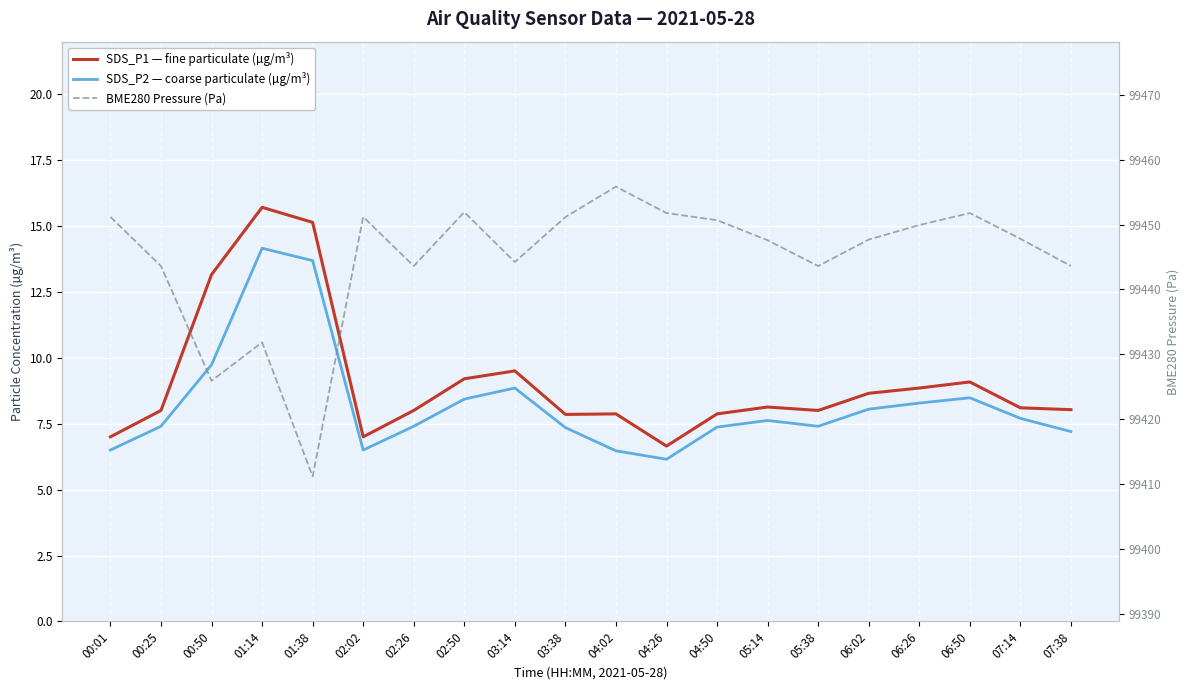

Reading right to left, extract all data points from this chart.

SDS_P1 — fine particulate (µg/m³): 8.0	8.1	9.1	8.8	8.7	8.0	8.1	7.9	6.7	7.9	7.8	9.5	9.2	8.0	7.0	15.1	15.7	13.2	8.0	7.0
SDS_P2 — coarse particulate (µg/m³): 7.2	7.7	8.5	8.3	8.1	7.4	7.6	7.4	6.2	6.5	7.3	8.8	8.4	7.4	6.5	13.7	14.2	9.7	7.4	6.5
BME280 Pressure (Pa): 99443.6	99447.8	99451.8	99449.9	99447.7	99443.6	99447.6	99450.7	99451.8	99455.8	99451.2	99444.2	99451.9	99443.6	99451.2	99411.2	99431.9	99425.9	99443.6	99451.2